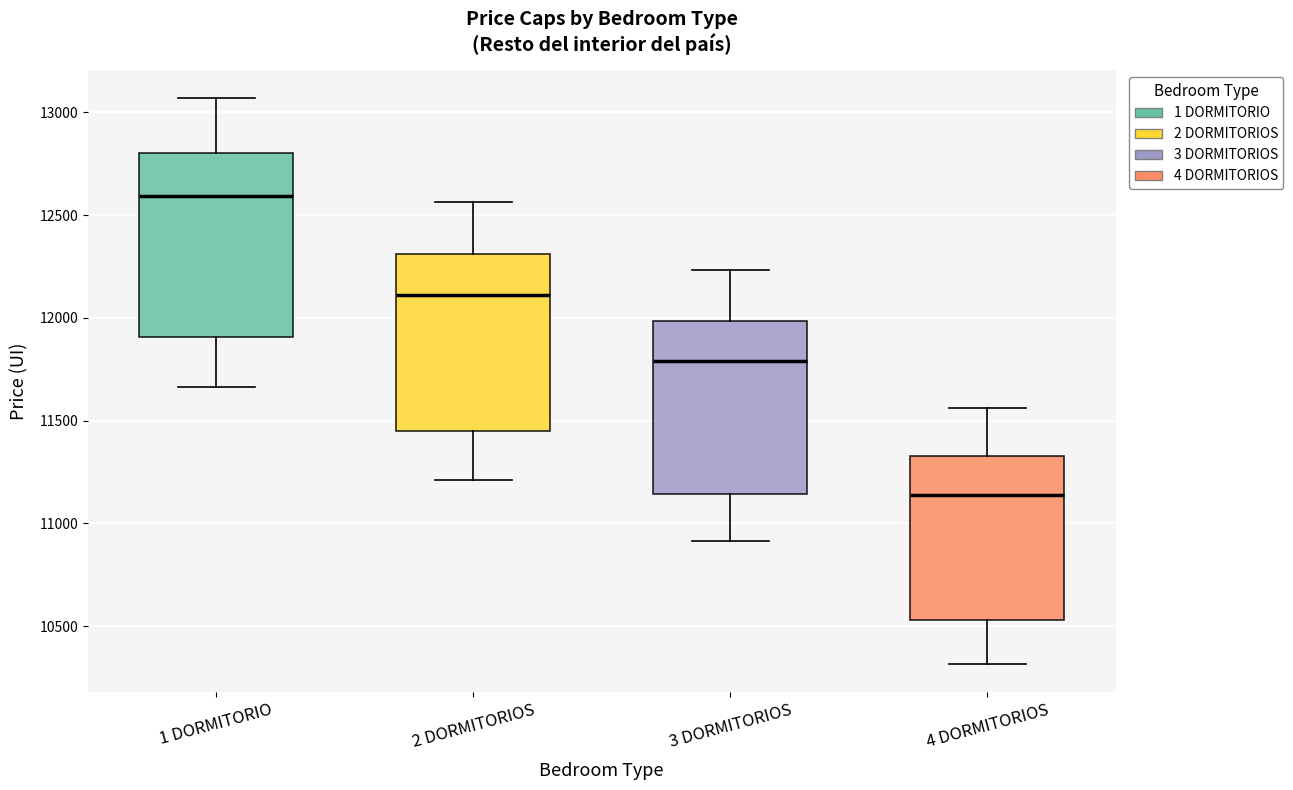

Where does the median line of the box for 2 DORMITORIOS sit on the y-axis? The values are not printed on the chart, so give them approximately, as read against the axis.

12100